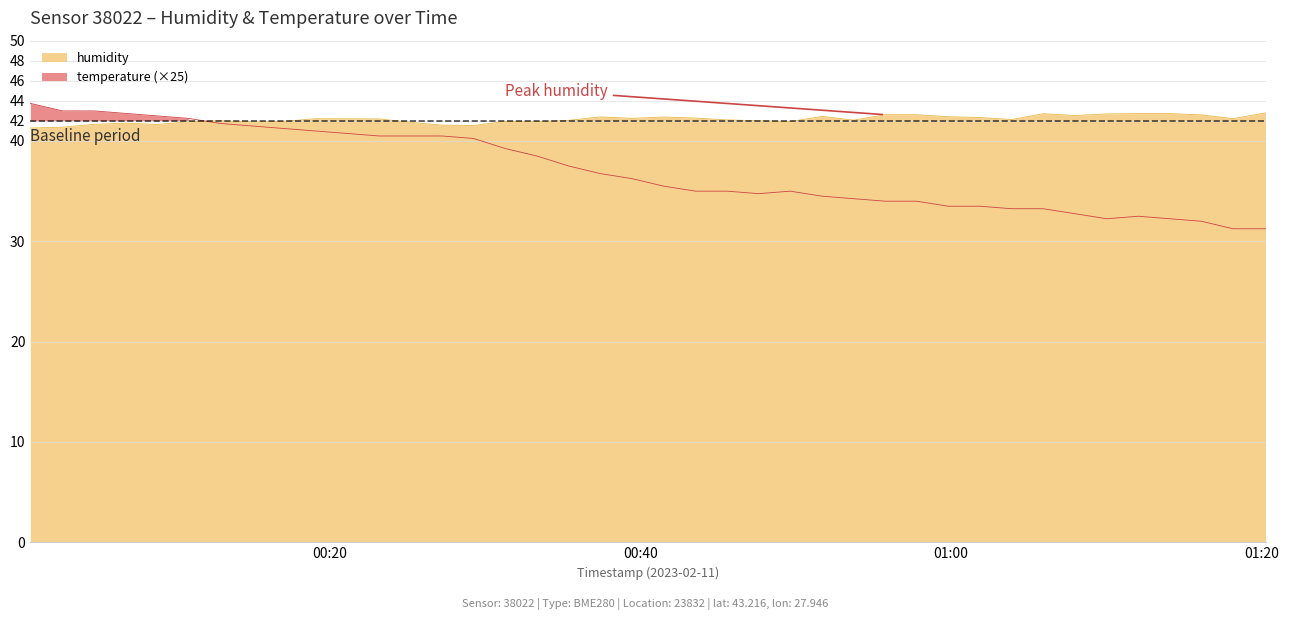

How many intersections are there between humidity and temperature?

1